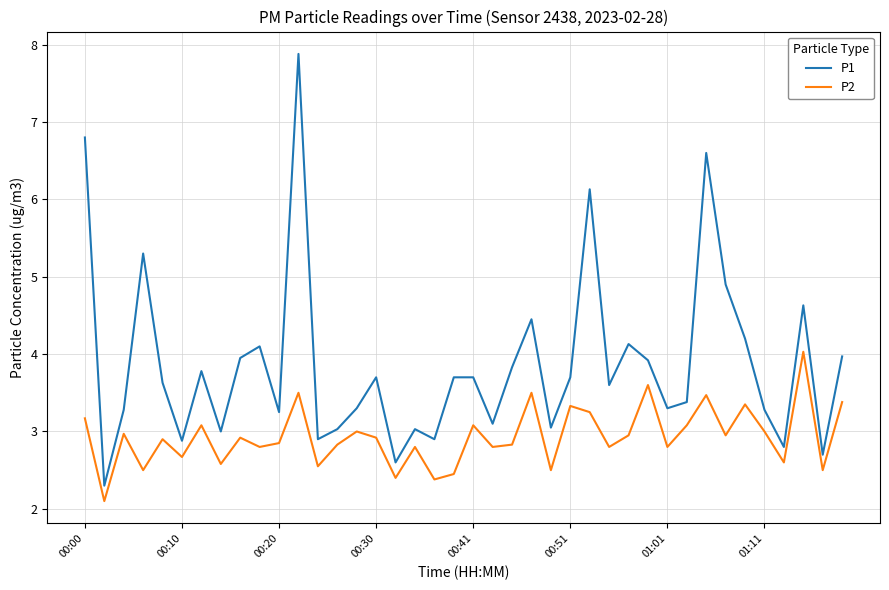

What is the minimum value for P1?

2.3